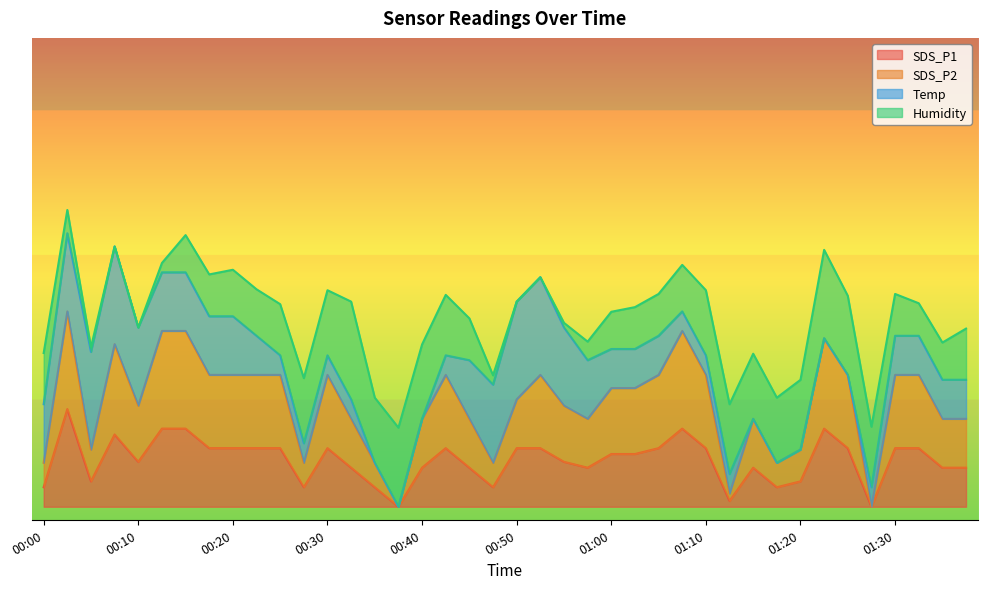

True or false: SDS_P1 and SDS_P2 cross at least once.

False